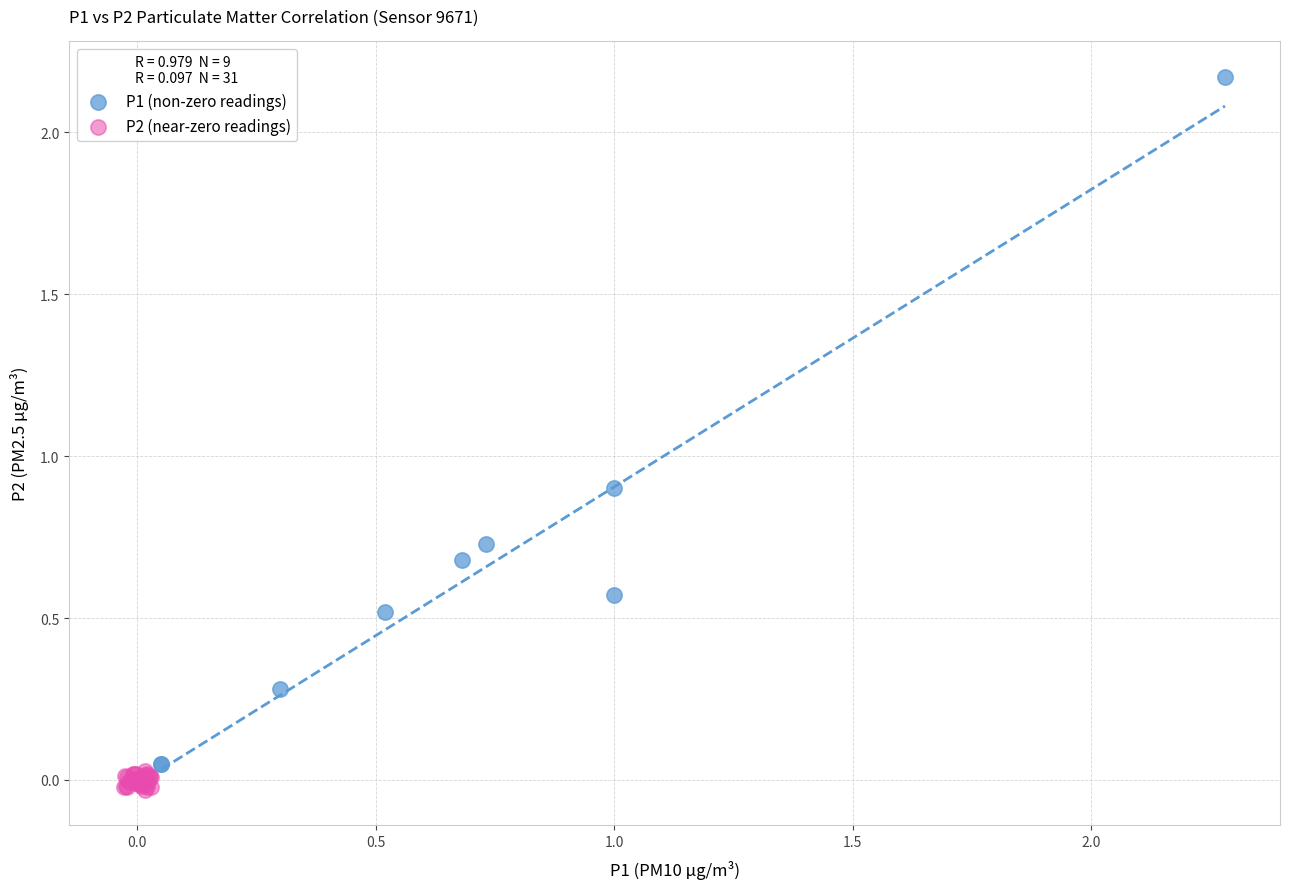

Which series reaches the maximum Y coordinate?

P1 (non-zero readings)